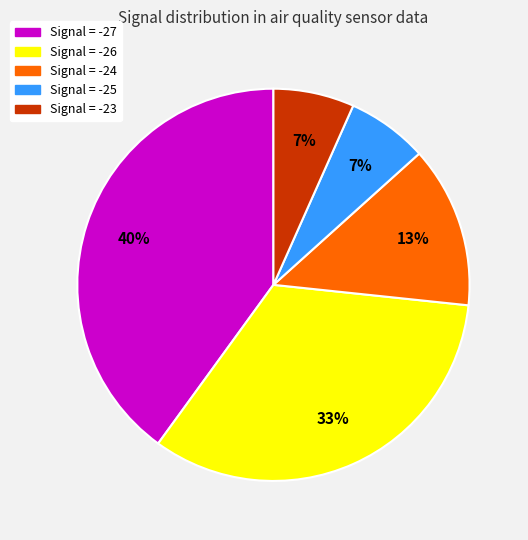

To the nearest percent, what is the average slice percentage?

20%